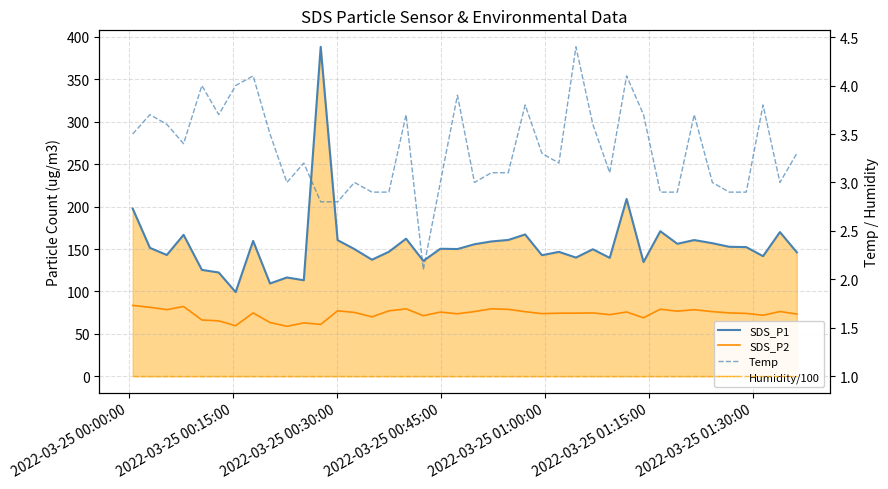

What is the difference between the second highest and second lowest values in the SDS_P2 series?

22.7